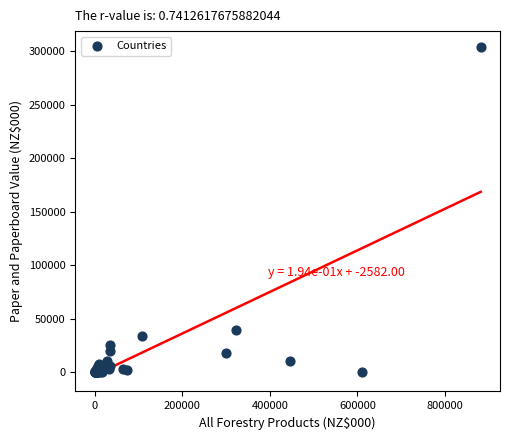

What Y value in the scatter plot is closest to 151758?

39709.8